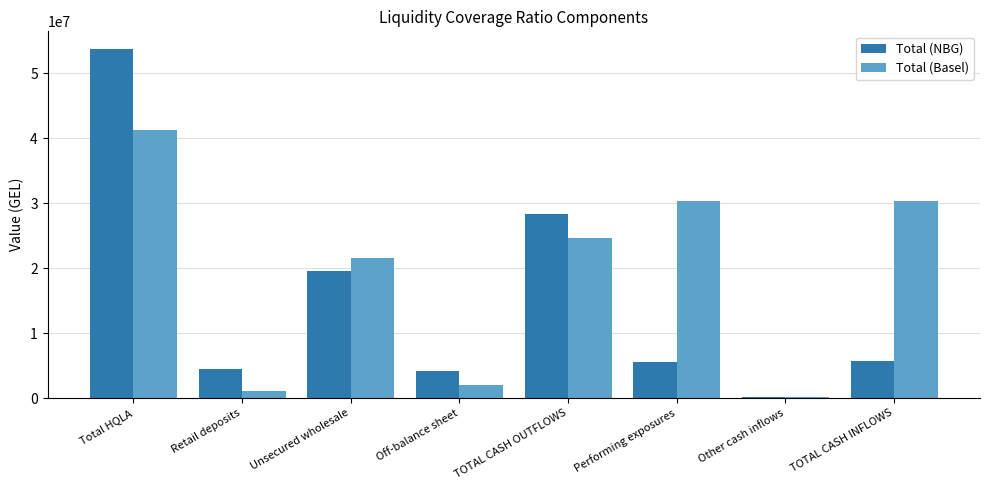

Which category has the highest value in the Total (NBG) series?

Total HQLA